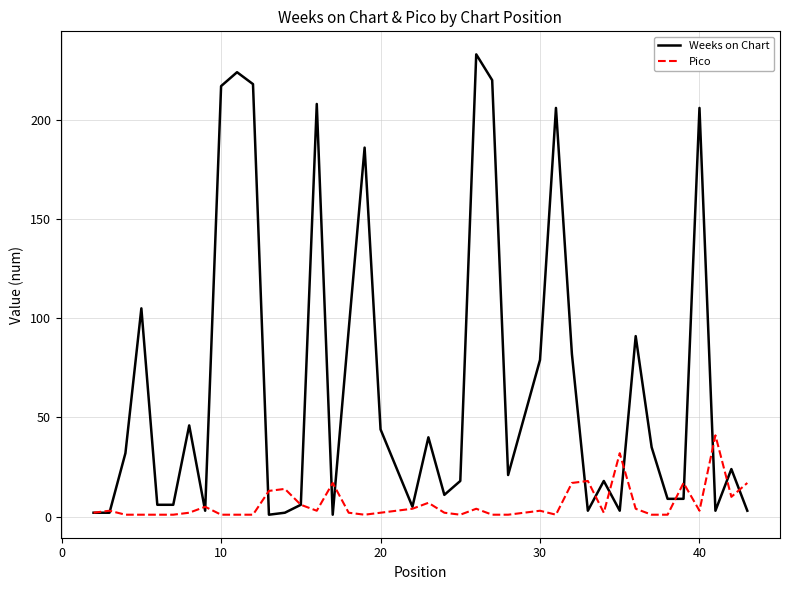

How many values in the Weeks on Chart series are below 24?

20